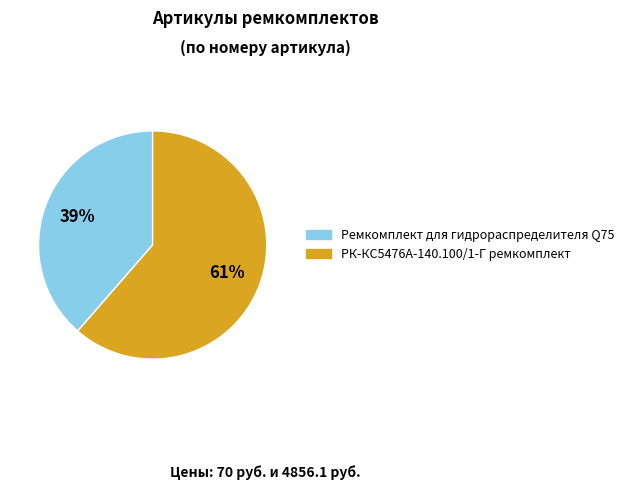

The Ремкомплект для гидрораспределителя Q75 slice represents 29% of the pie. True or false?

False